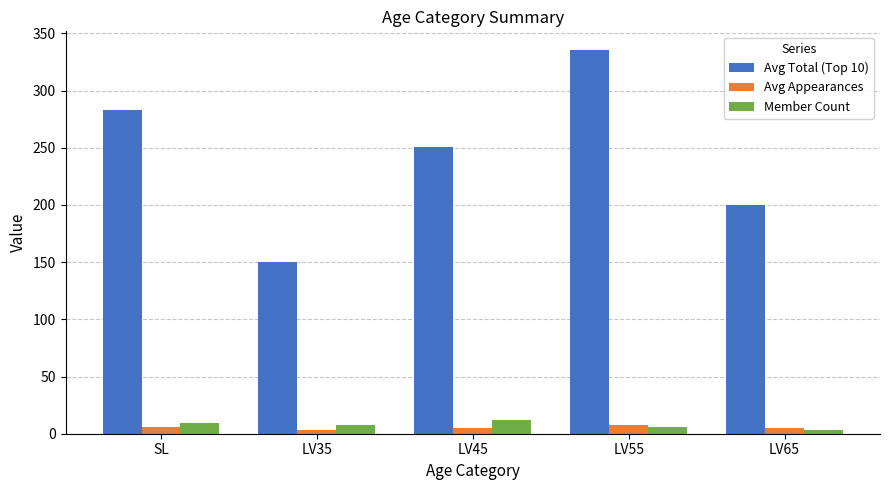

What is the greatest value displayed?

335